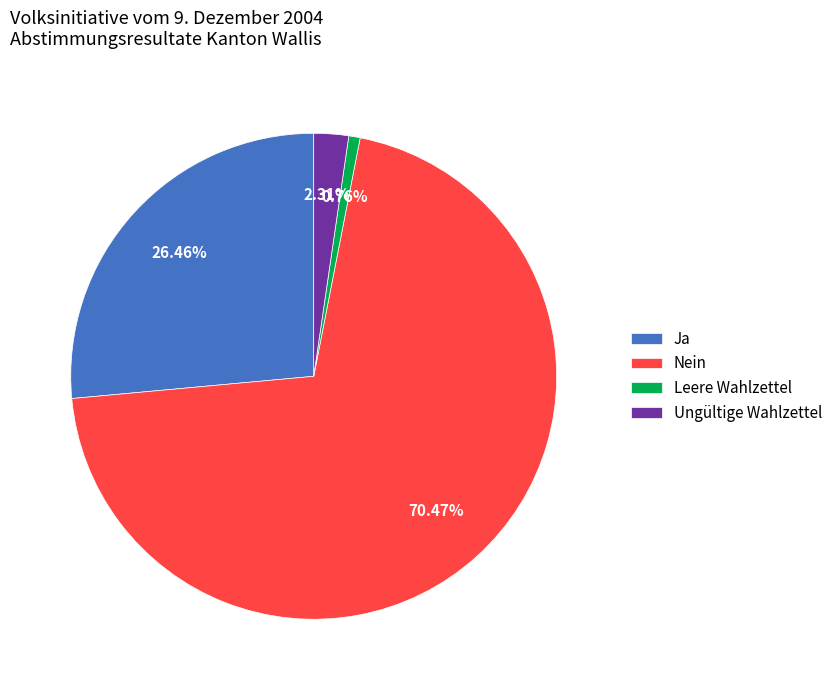

To the nearest percent, what is the average slice percentage?

25%